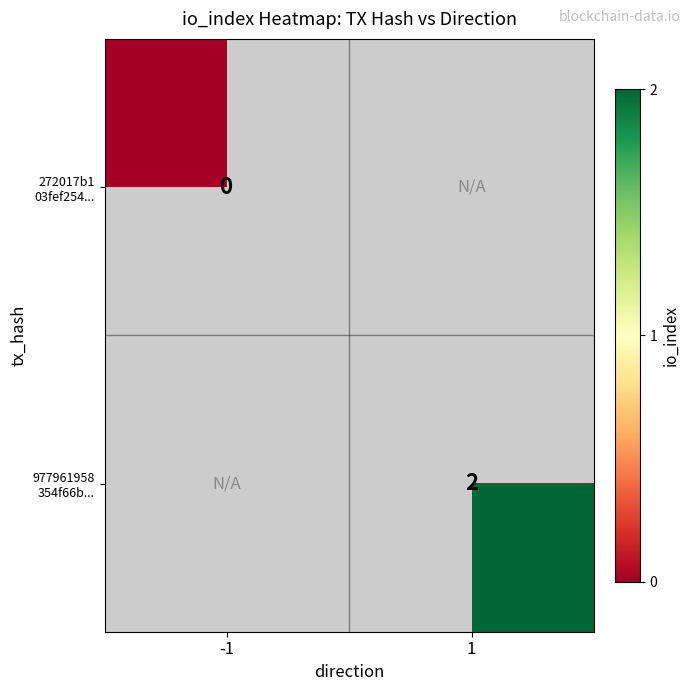

List the series in order of their overall mean, lowest first.

272017b1 03fef254..., 977961958 354f66b...